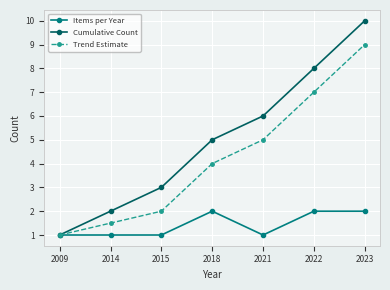

True or false: Items per Year has more than 0 points higher than both neighbors.

True